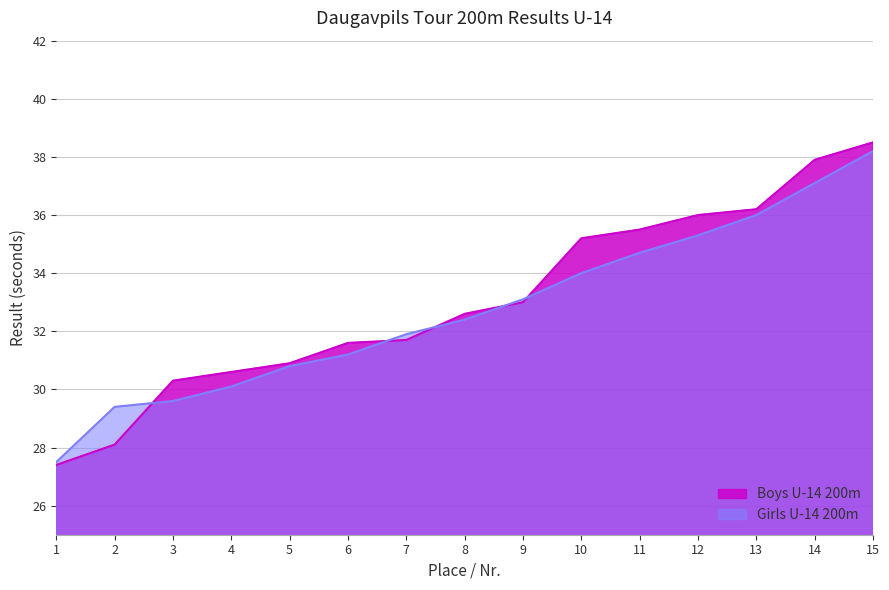

What are all the series names shown in the legend?

Boys U-14 200m, Girls U-14 200m